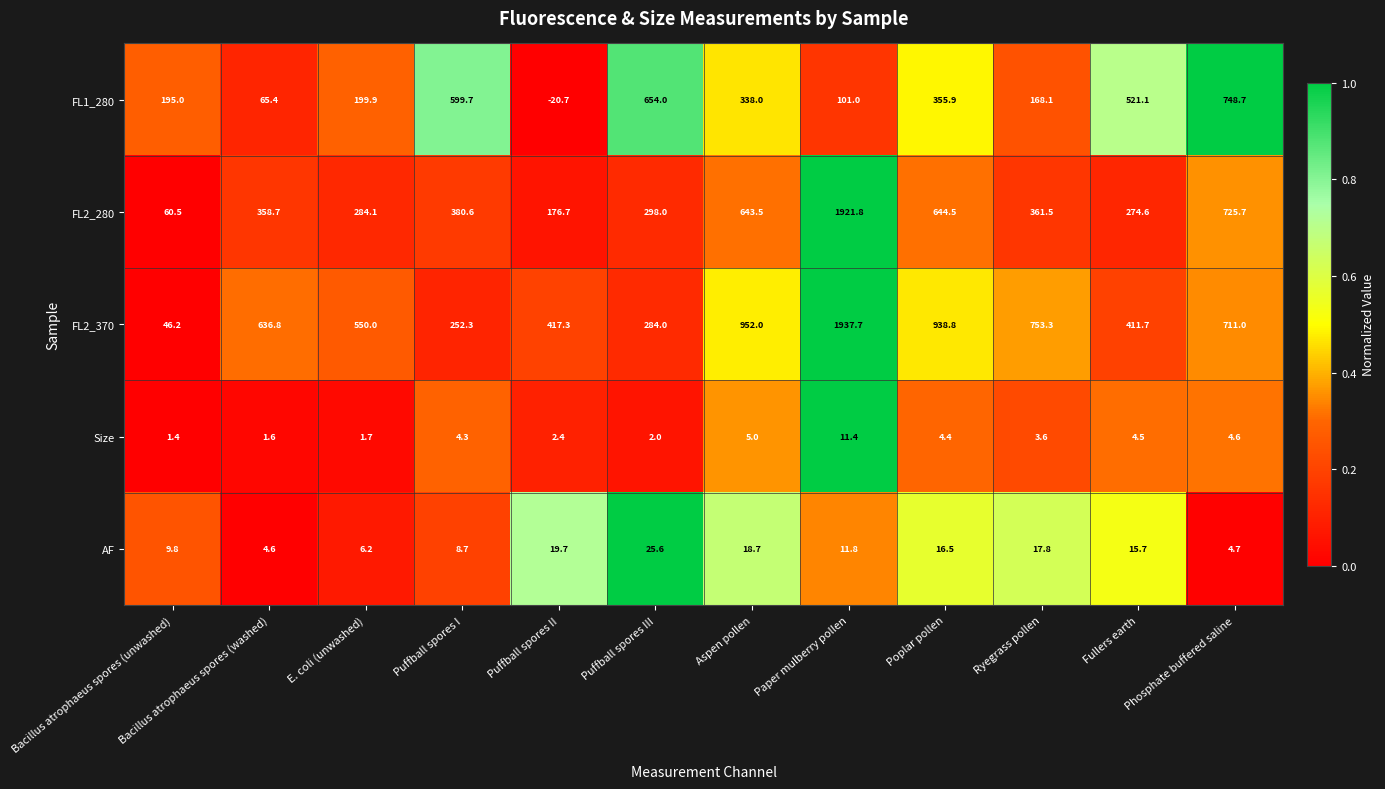

Which series has the largest range (max minus min)?

FL2_370